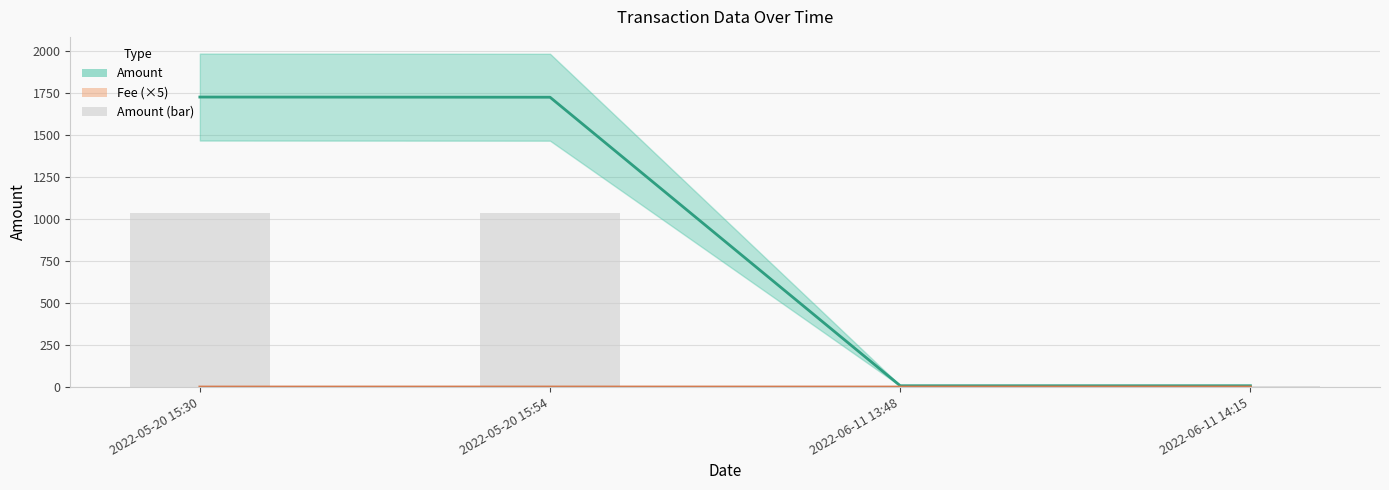

What are all the series names shown in the legend?

Amount, Fee (×5), Amount (bar)